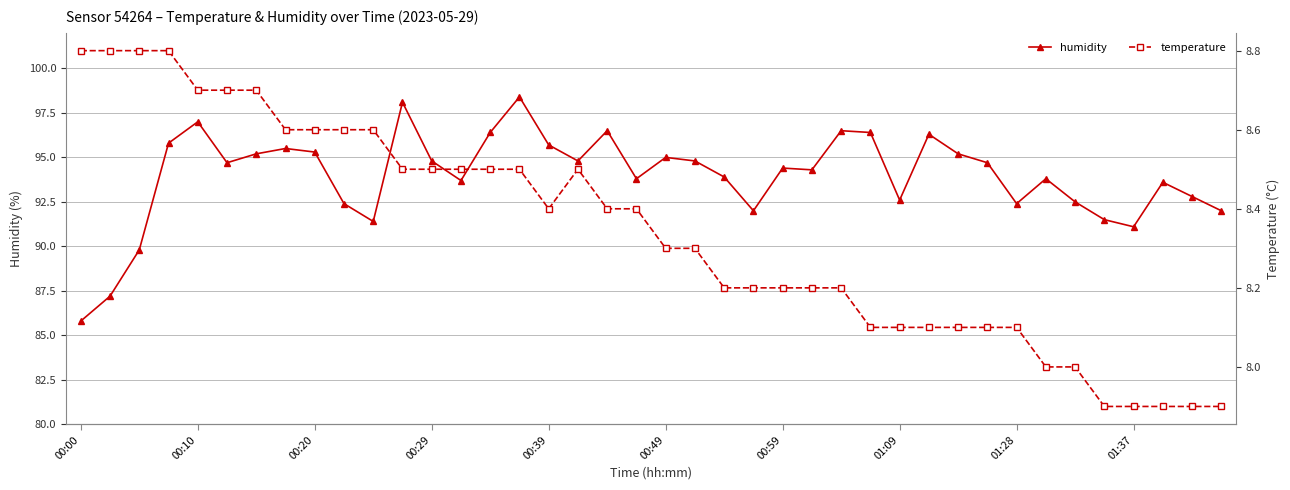

At which label does humidity reach its peak?

15